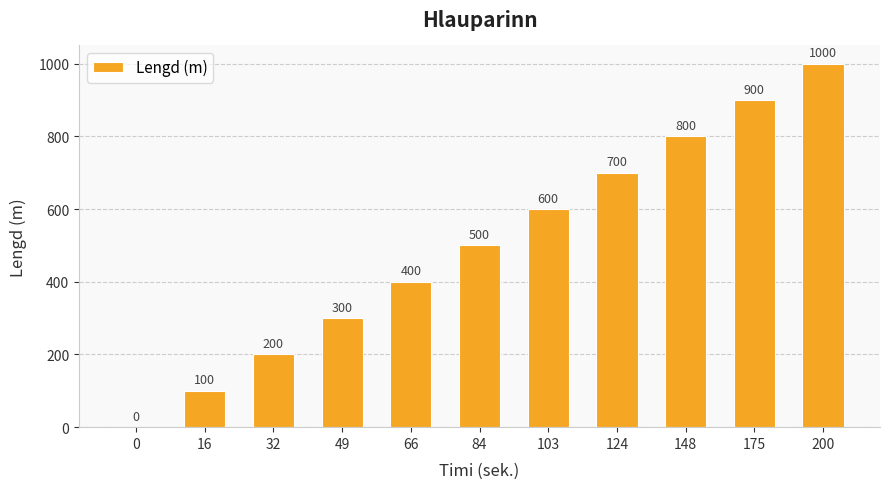

What is the change in value from 124 to 148?

+100